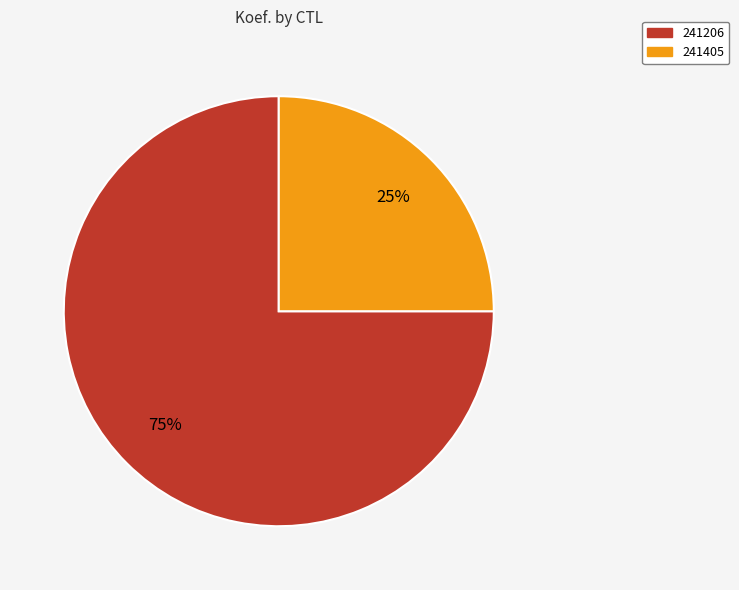

What is the smallest slice in the pie chart?

241405